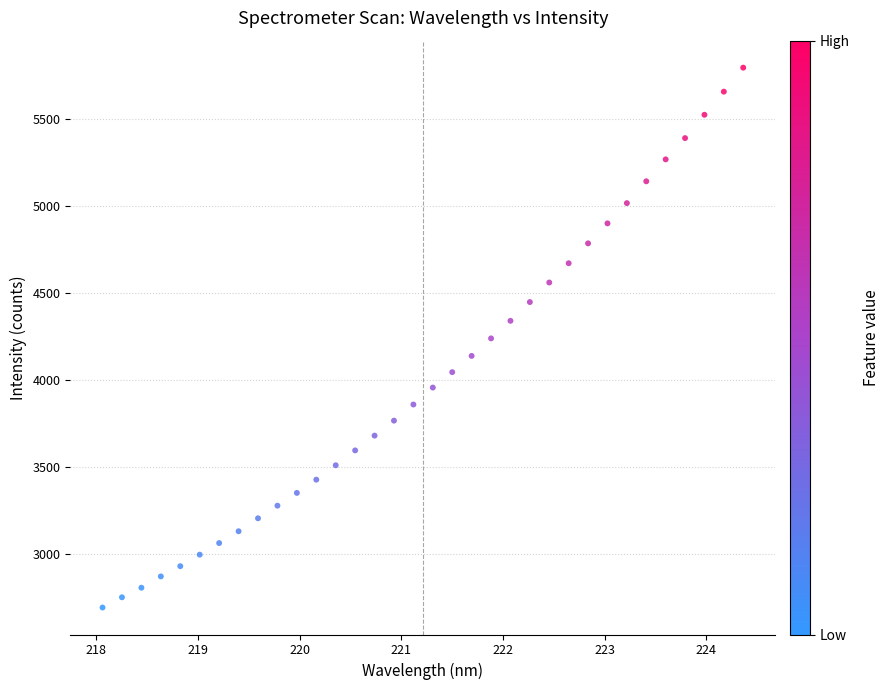

What is the range of X values (max minus min)?

6.3